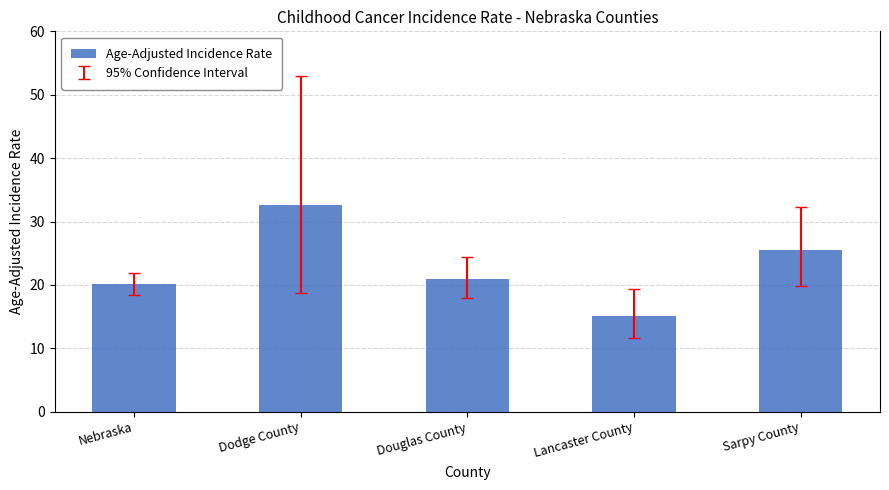

What is the change in value from Nebraska to Dodge County?

+12.5